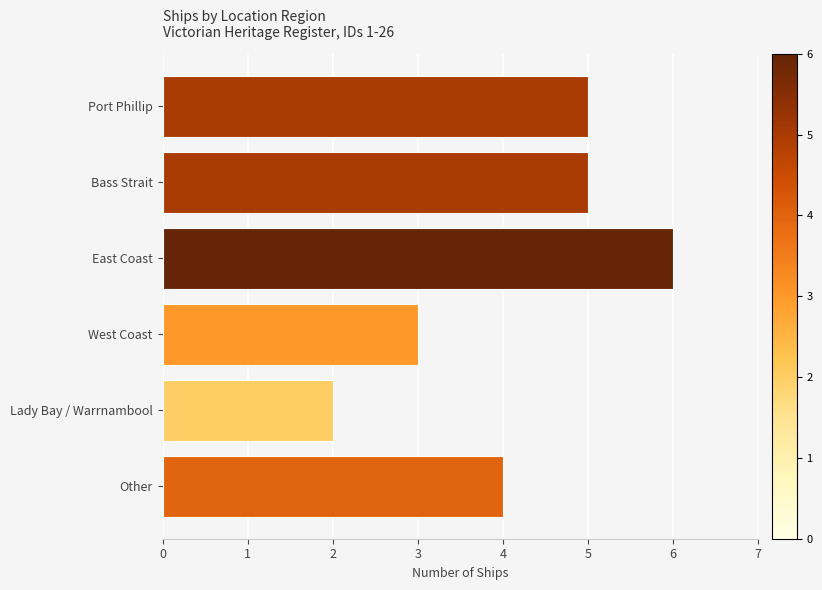

What is the sum of all values?

25